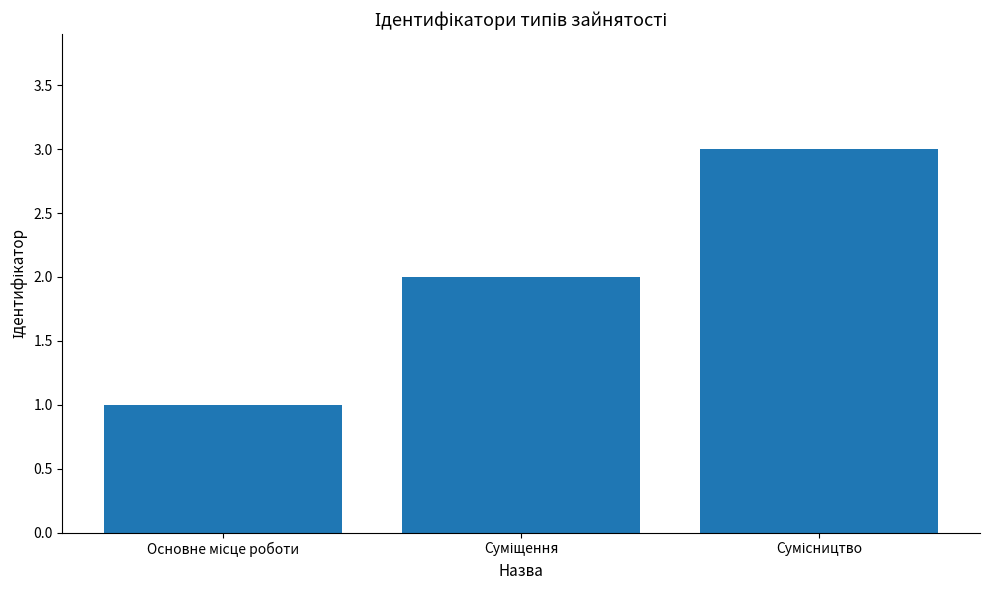

What is the greatest value displayed?

3